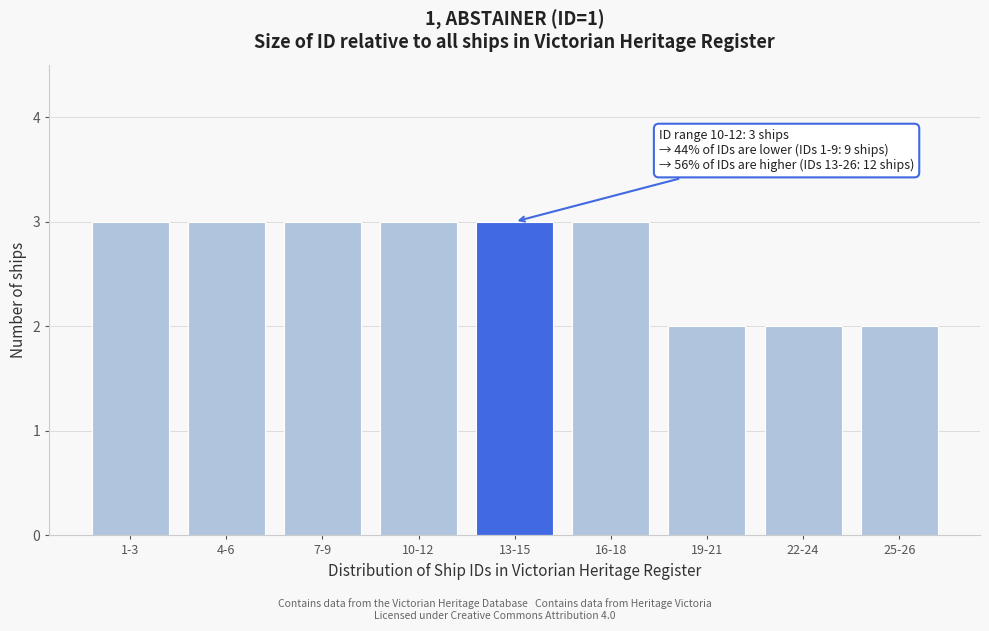

Reading left to right, transcribe all the data shown in this chart.

3	3	3	3	3	3	2	2	2